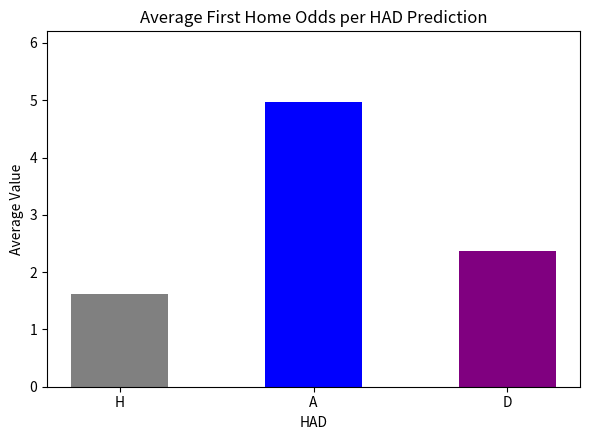

Read the value at D.

2.4